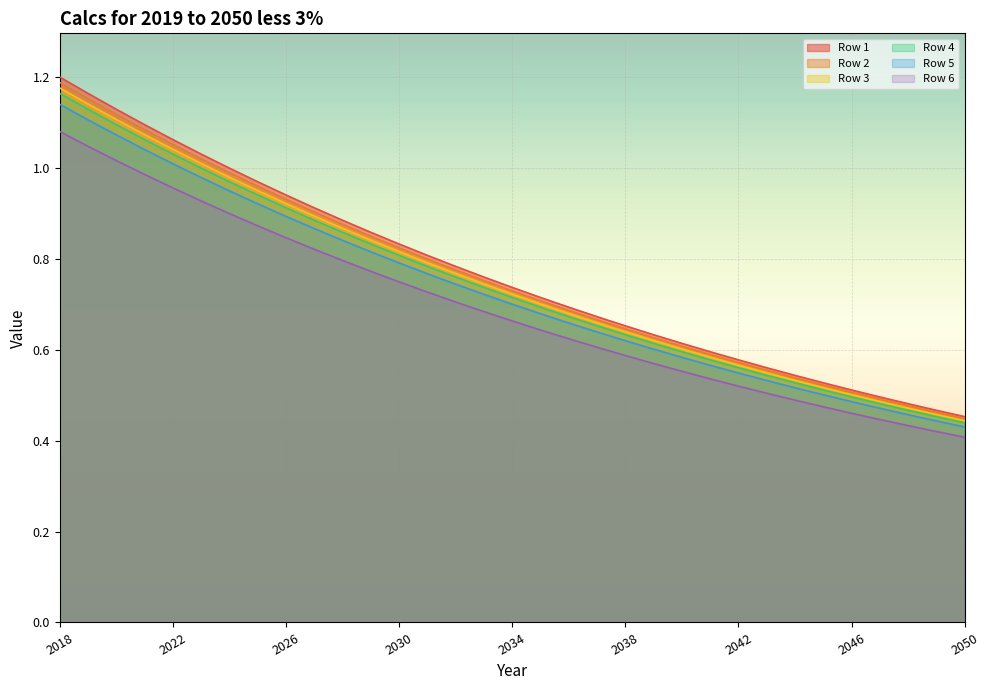

How many lines are shown in the chart?

6